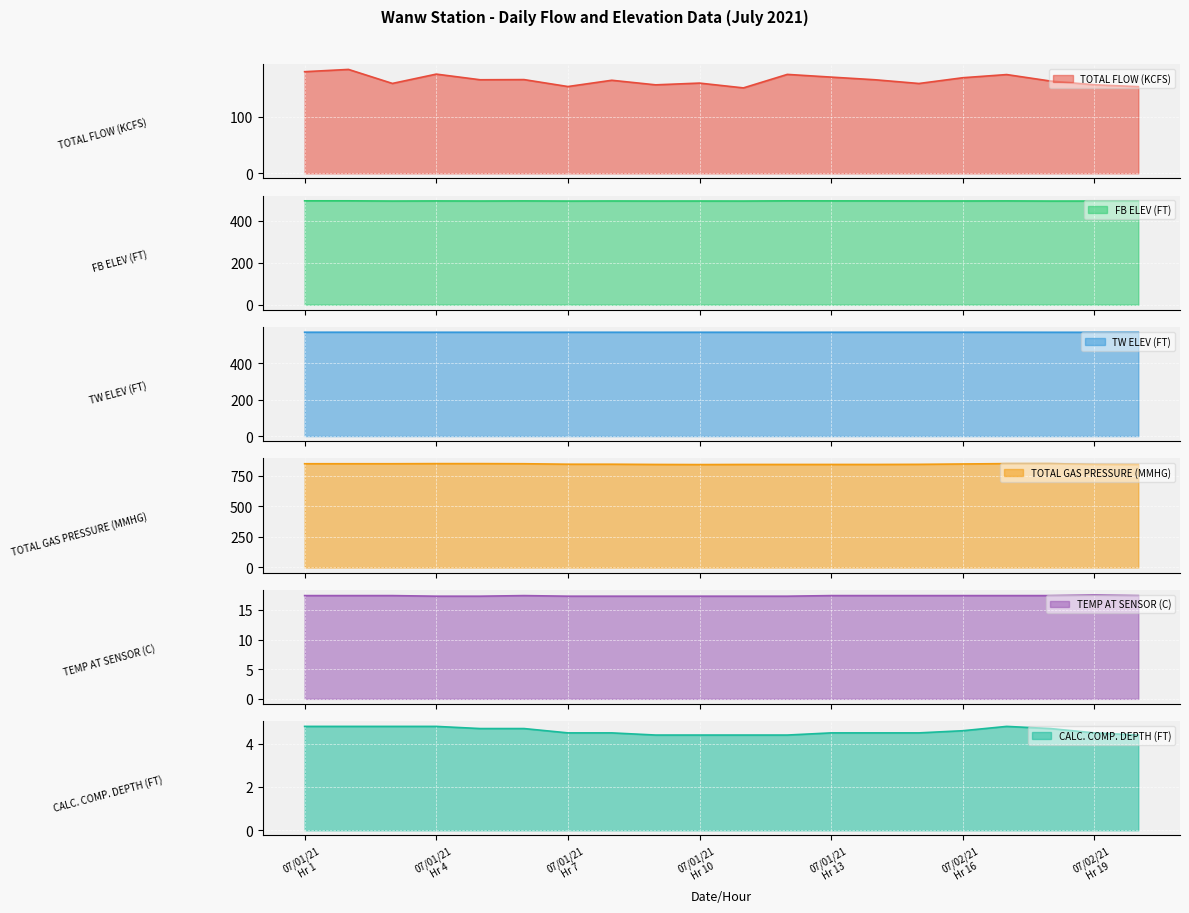

Does the chart display data point markers on the line(s)?

No